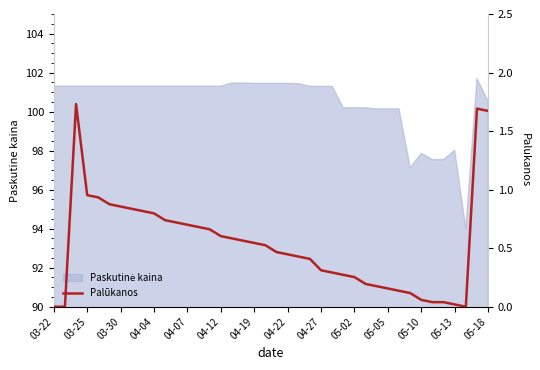

True or false: the data shows 0.8 at 19.

False